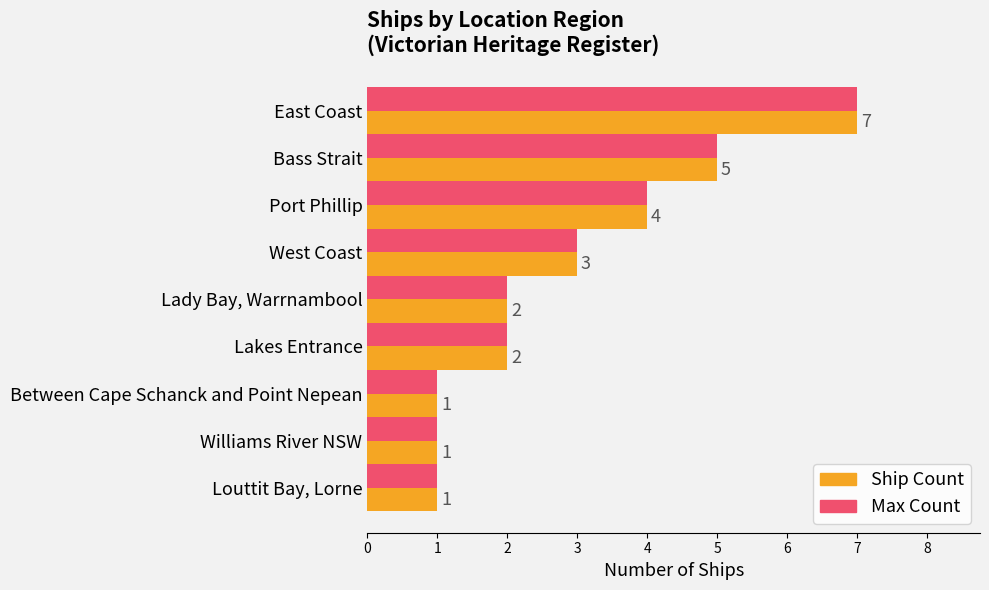

What is the difference between the maximum and second lowest values in the Ship Count series?

6